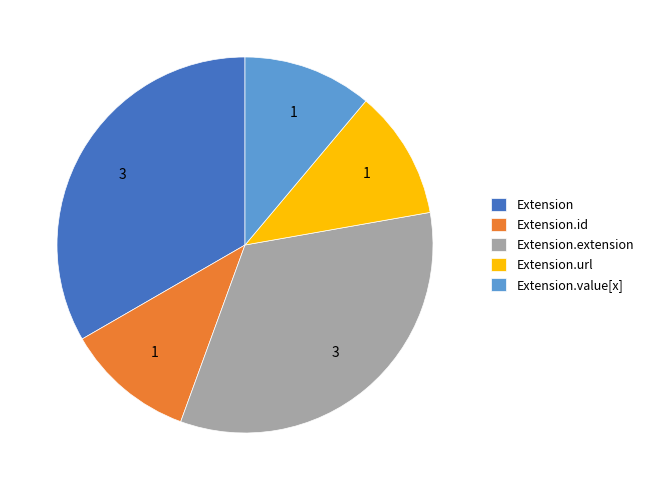

Is Extension.value[x] the majority of the pie?

No